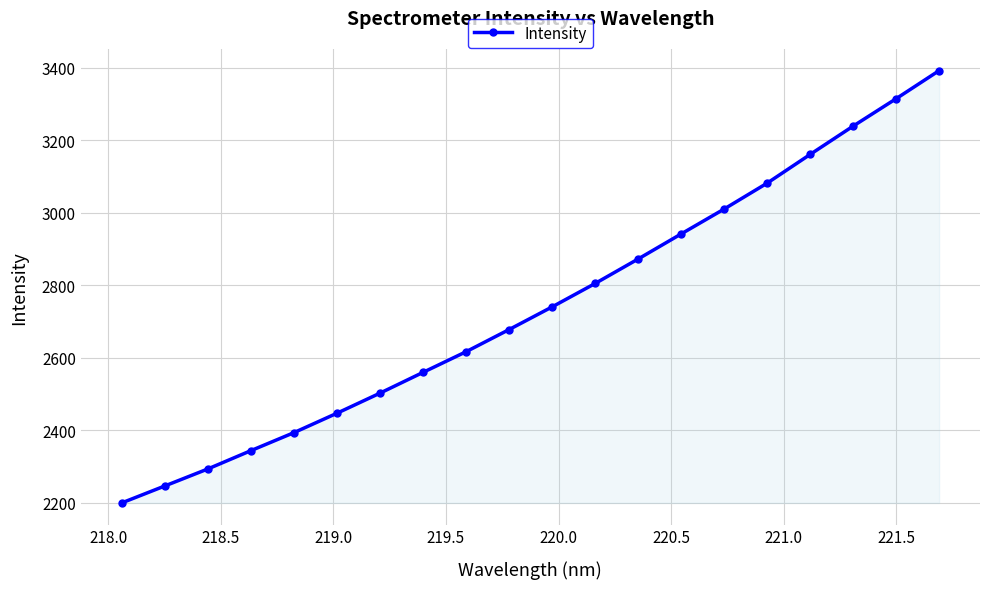

What is the greatest value displayed?

3391.6